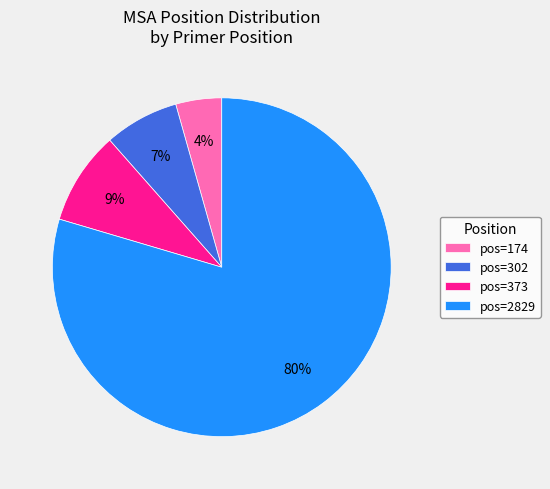

What percentage is the pos=174 slice, to the nearest percent?

4%